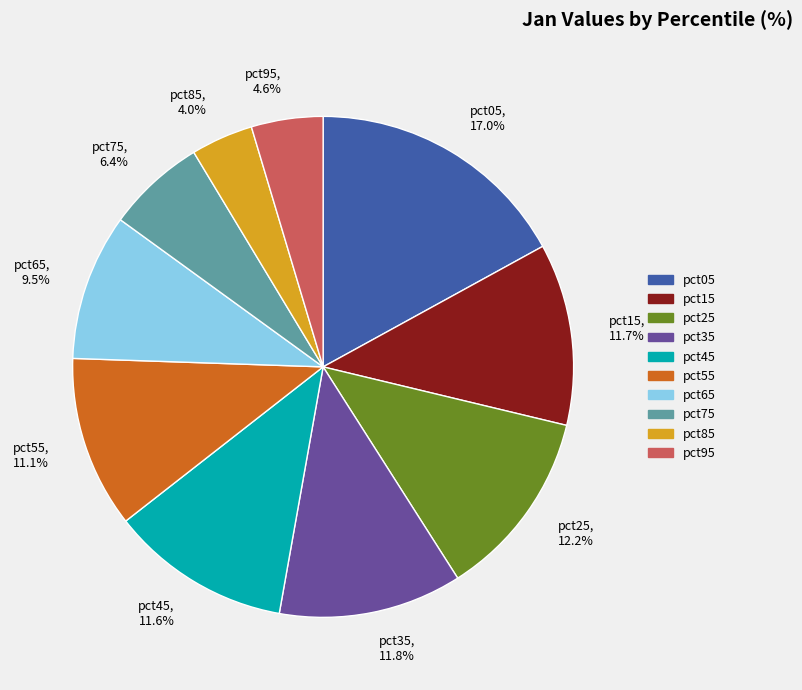

How many segments does this pie chart have?

10